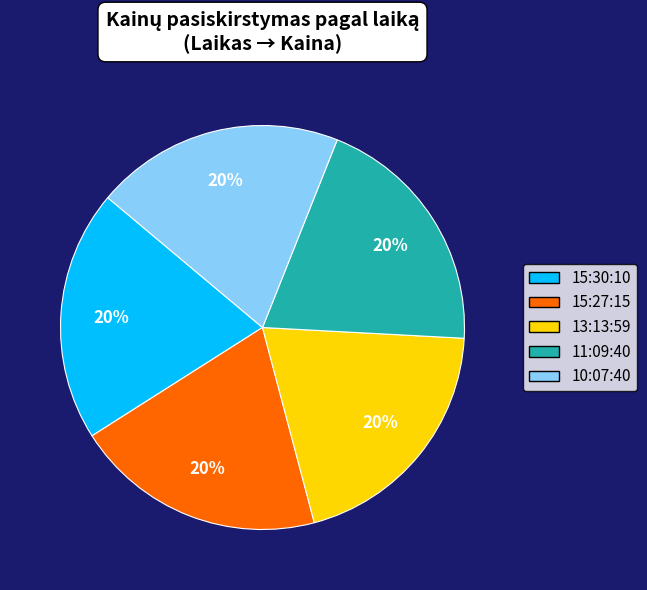

Does any single category account for the majority?

No